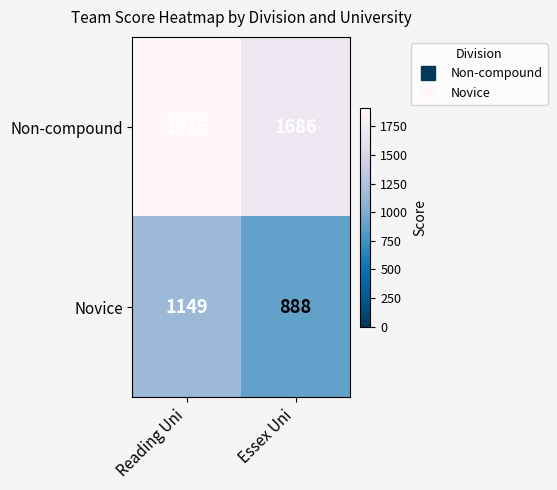

What is the maximum value shown in the chart?

1915